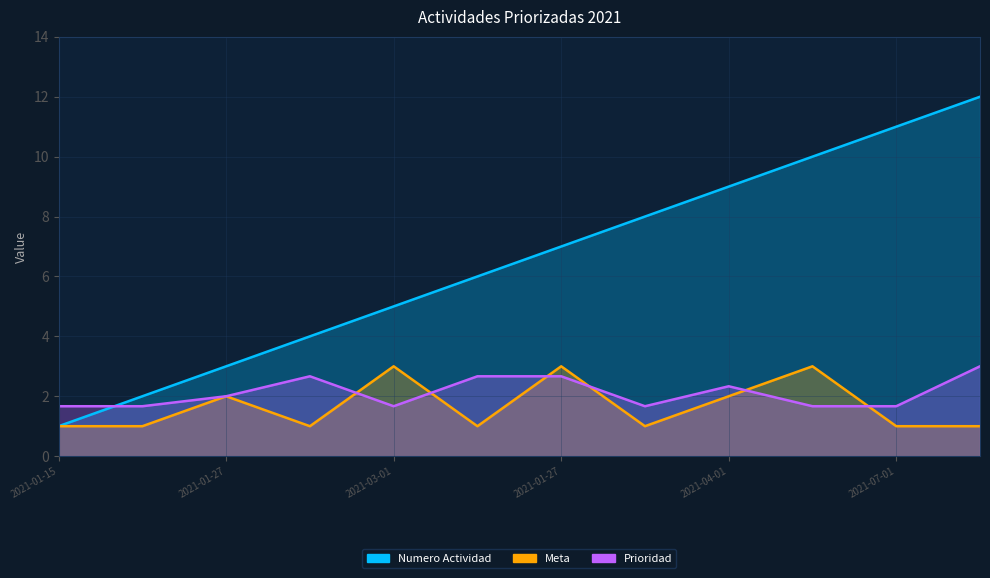

What are all the series names shown in the legend?

Numero Actividad, Meta, Prioridad